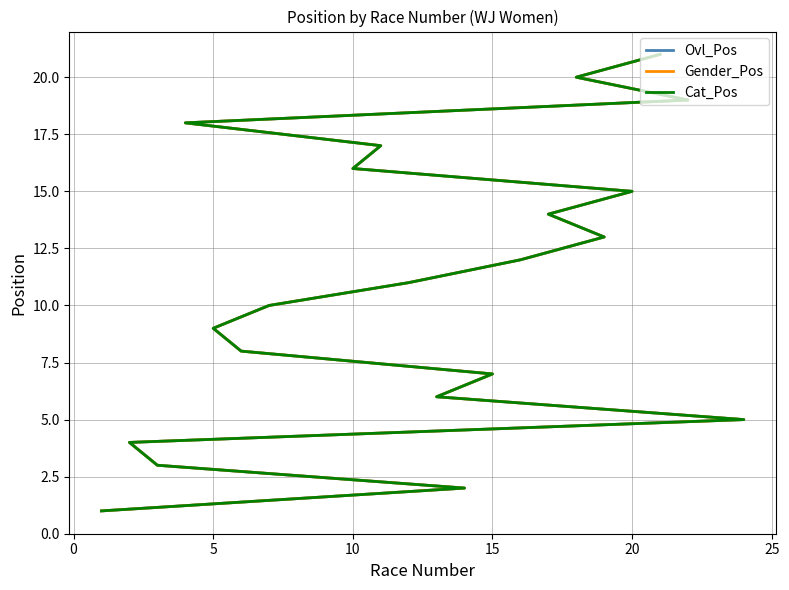

True or false: Ovl_Pos has a value of 3 at 9.

False